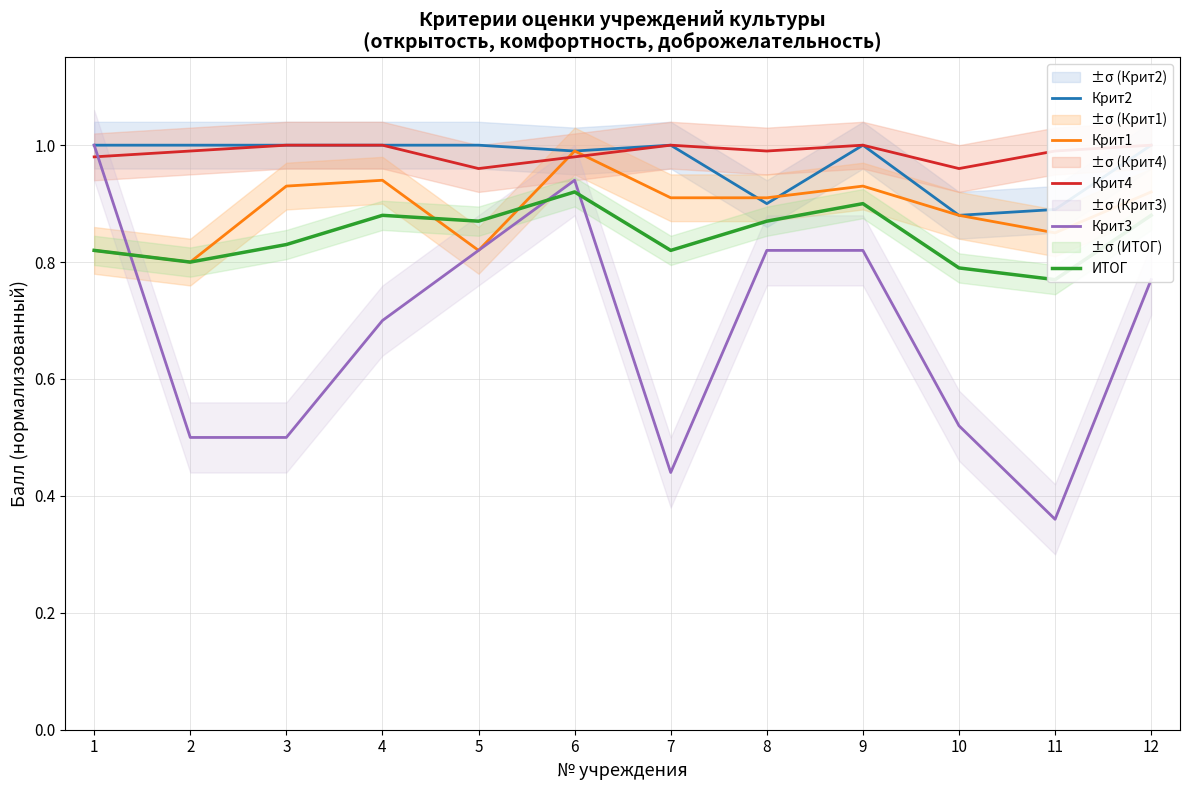

What is the highest value of the Крит3 series?

1.0